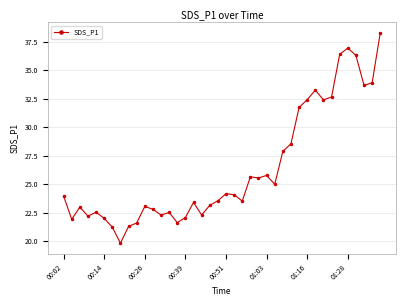

What is the minimum value shown in the chart?

19.8